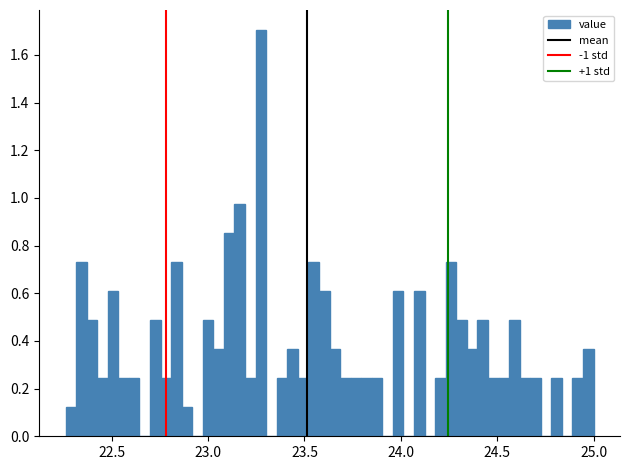

Around what value on the x-axis is the tallest bar? Give the approximate position of its centre, as read against the axis.

23.25